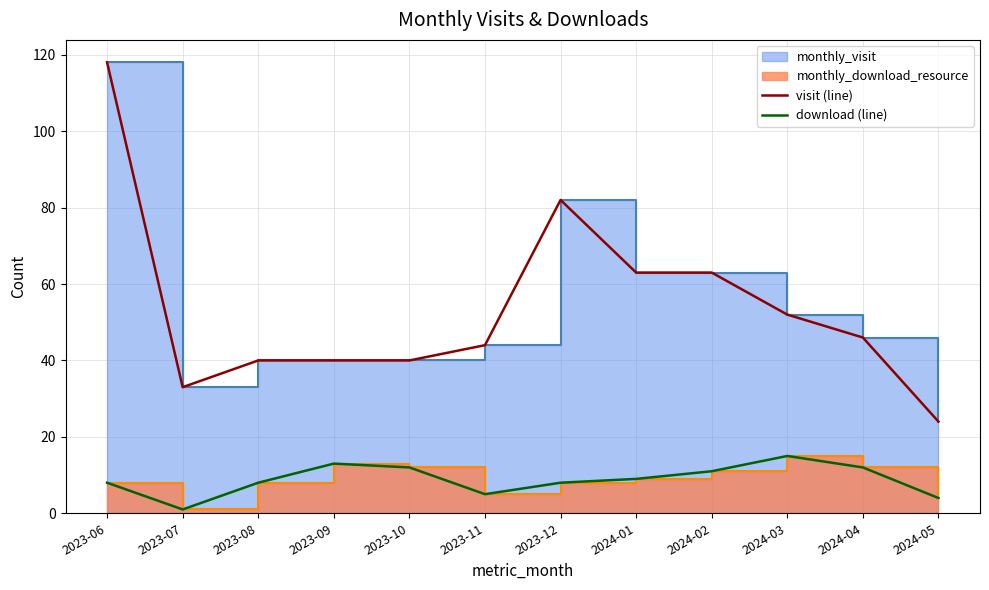

Which label corresponds to the smallest value in the chart?

2023-07